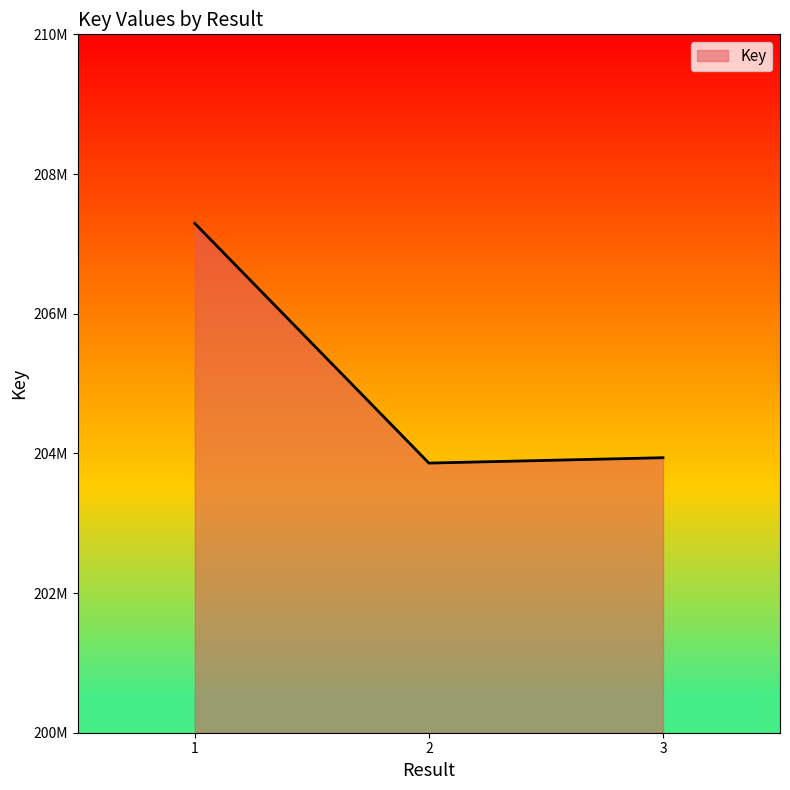

What is the change in value from 1 to 3?

-3355171